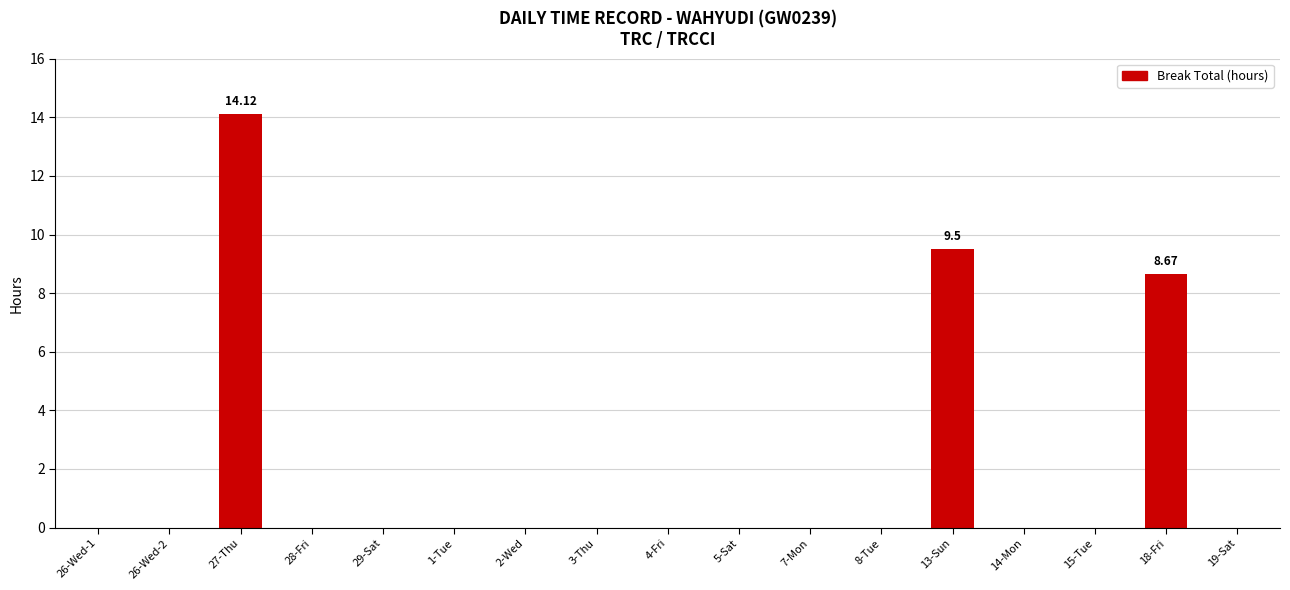

Are the bars grouped side by side (vs. stacked)?

No